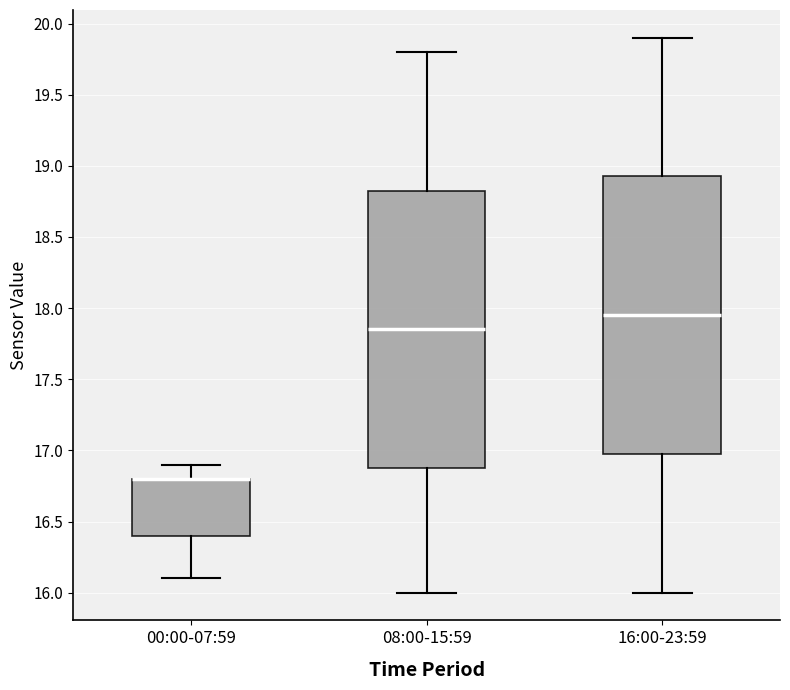

Reading left to right, read every box against the y-axis: the position of its median line, the range the box covers, and the ends of its whiskers. The values are not printed on the chart, so give them approximately, as read against the axis.

00:00-07:59: median 16.80 (drawn on the box's upper edge), box 16.40 to 16.80, whiskers 16.10 to 16.90
08:00-15:59: median 17.85, box 16.90 to 18.85, whiskers 16.00 to 19.80
16:00-23:59: median 17.95, box 17.00 to 18.95, whiskers 16.00 to 19.90